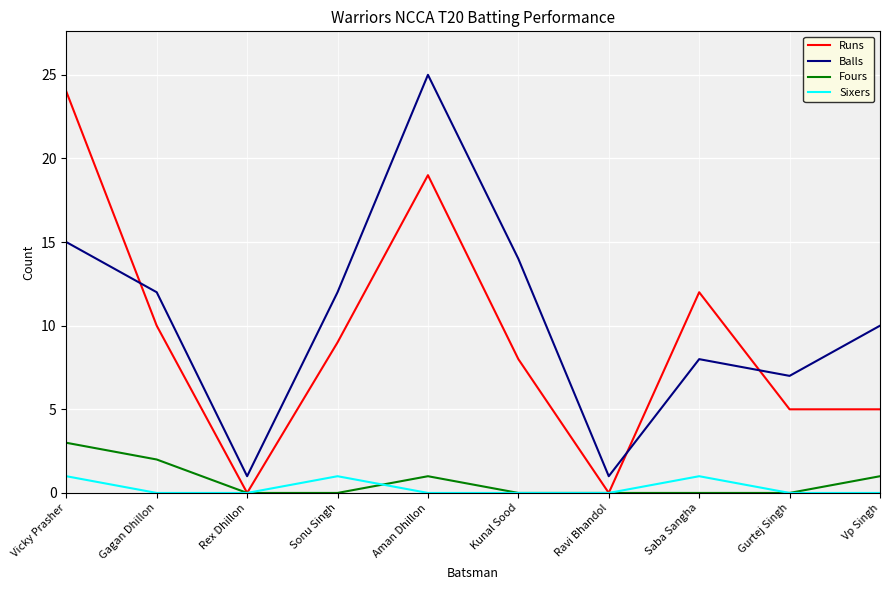

Is it true that Fours equals 2 at Aman Dhillon?

False